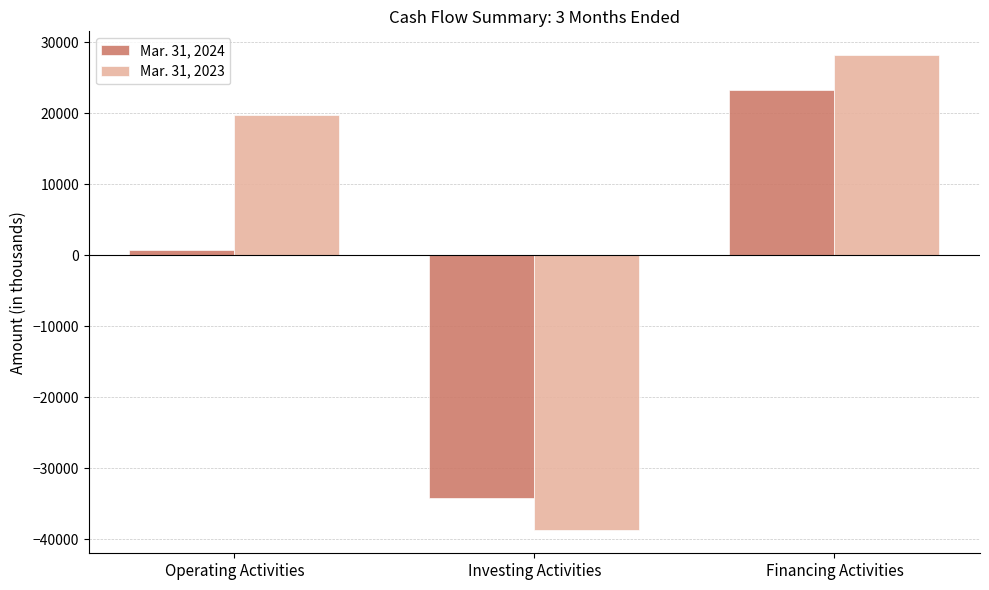

What is the label of the 1st bar from the right?

Financing Activities